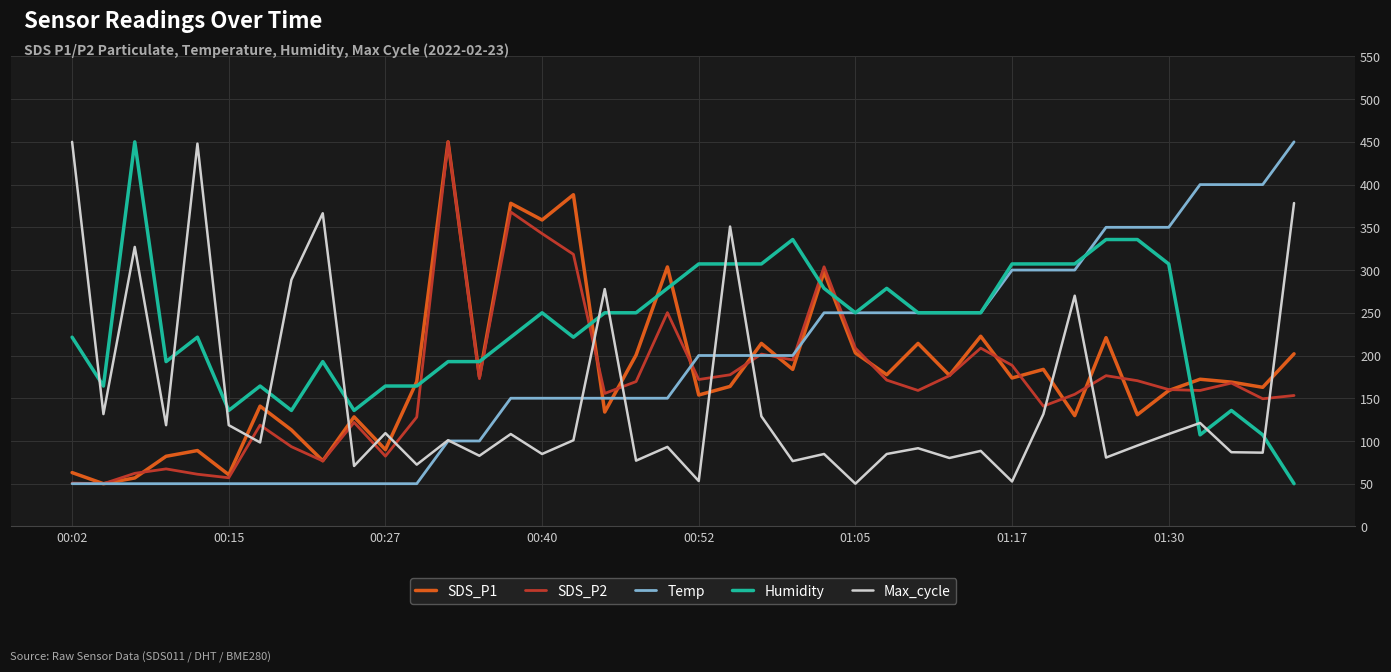

True or false: Max_cycle and SDS_P2 cross at least once.

True